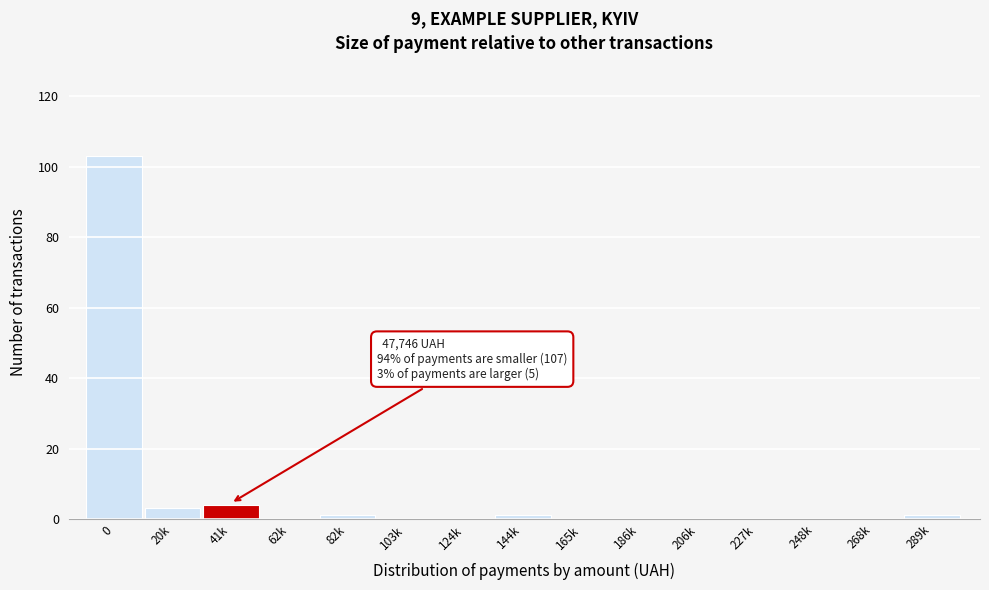

Reading left to right, extract all data points from this chart.

0=103	20k=3	41k=4	62k=0	82k=1	103k=0	124k=0	144k=1	165k=0	186k=0	206k=0	227k=0	248k=0	268k=0	289k=1